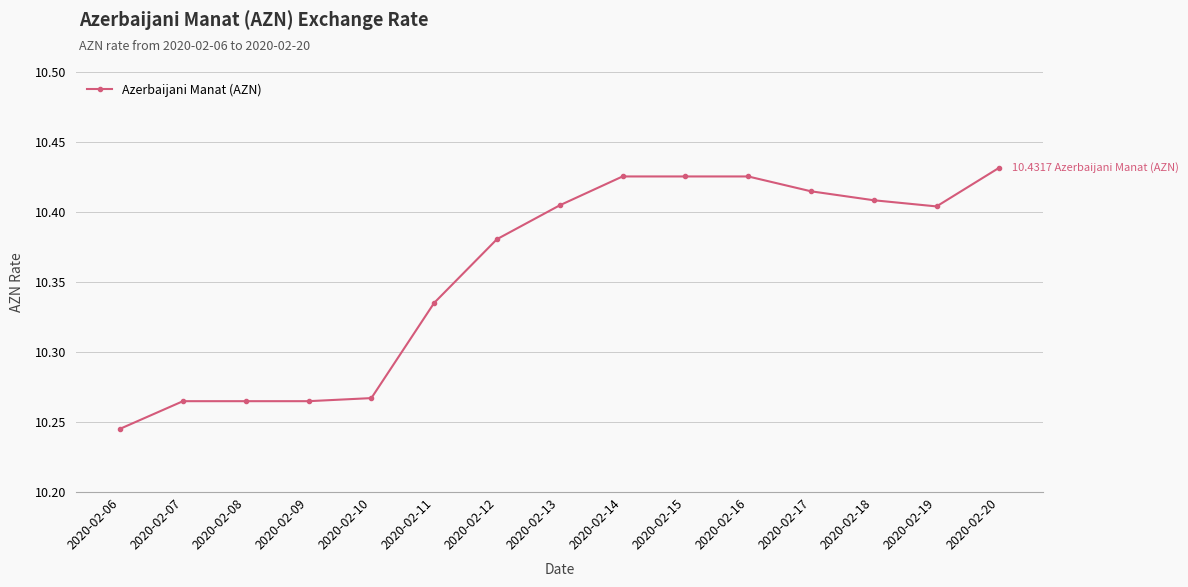

Between 2020-02-12 and 2020-02-18, which is larger?

2020-02-18